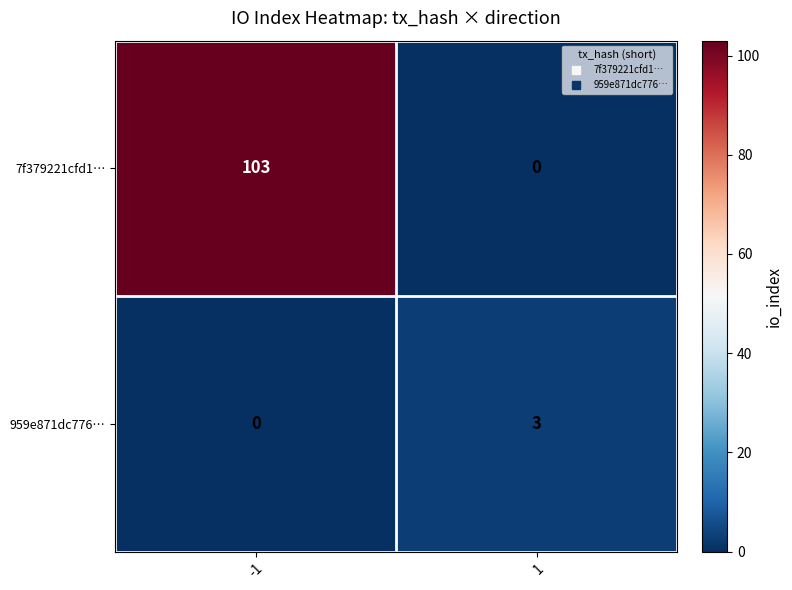

What is the highest value of the 7f379221cfd1… series?

103